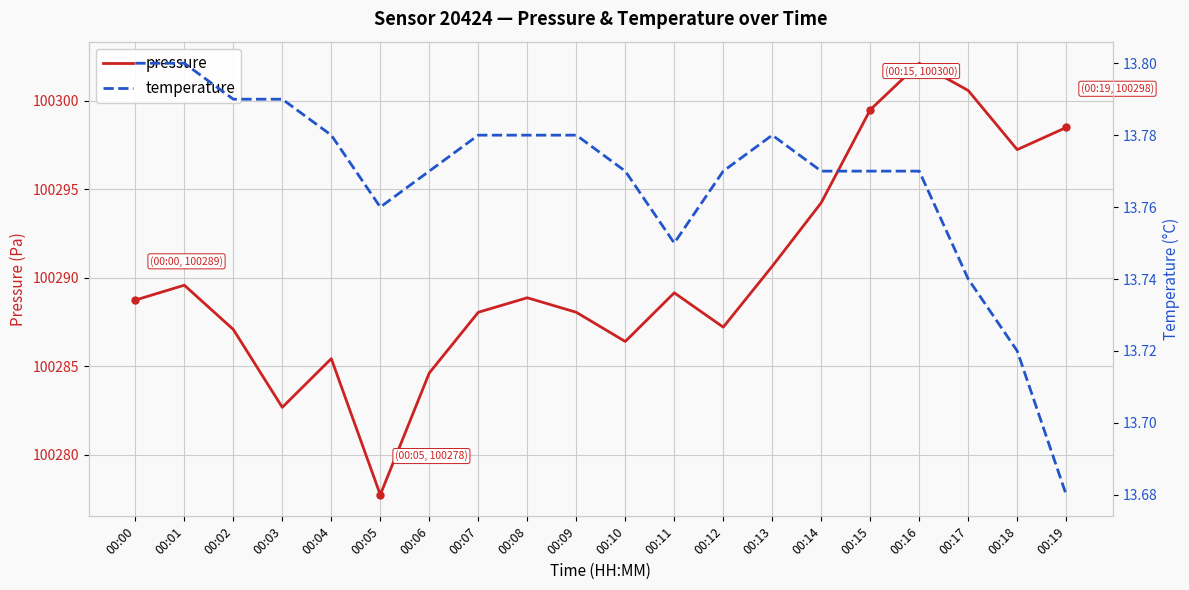

Which series has the largest total across all categories?

pressure